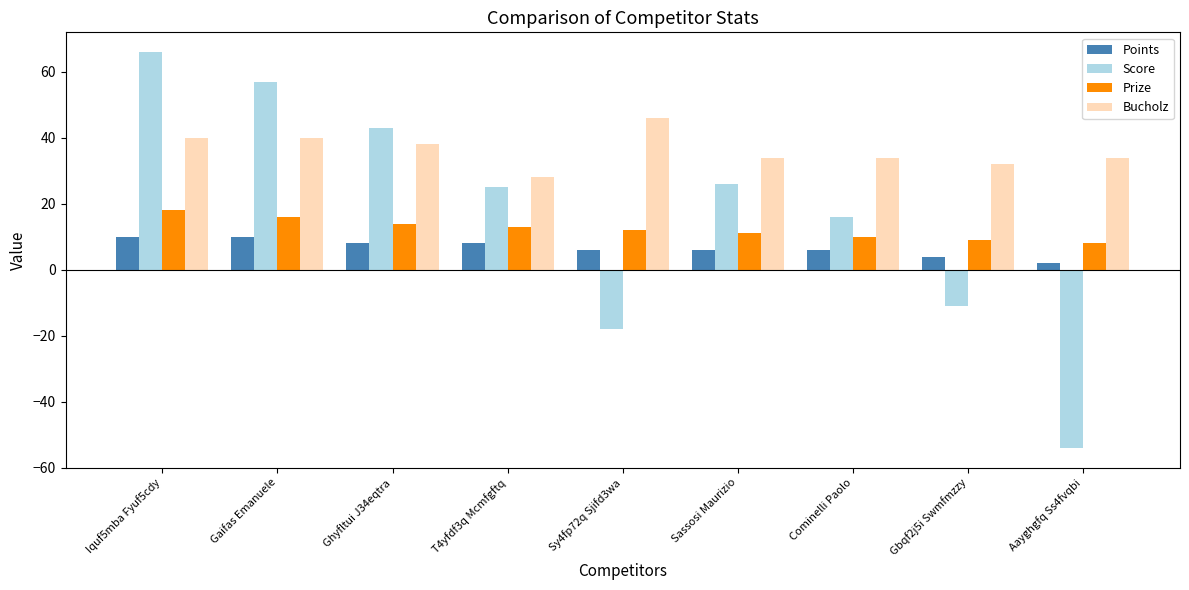

Reading right to left, transcribe all the data shown in this chart.

Points: Aayghgfq Ss4fvqbi=2	Gbqf2j5i Swmfmzzy=4	Cominelli Paolo=6	Sassosi Maurizio=6	Sy4fp72q Sjifd3wa=6	T4yfdf3q Mcmfgftq=8	Ghyfltui J34eqtra=8	Gaifas Emanuele=10	Iquf5mba Fyuf5cdy=10
Score: Aayghgfq Ss4fvqbi=-54	Gbqf2j5i Swmfmzzy=-11	Cominelli Paolo=16	Sassosi Maurizio=26	Sy4fp72q Sjifd3wa=-18	T4yfdf3q Mcmfgftq=25	Ghyfltui J34eqtra=43	Gaifas Emanuele=57	Iquf5mba Fyuf5cdy=66
Prize: Aayghgfq Ss4fvqbi=8	Gbqf2j5i Swmfmzzy=9	Cominelli Paolo=10	Sassosi Maurizio=11	Sy4fp72q Sjifd3wa=12	T4yfdf3q Mcmfgftq=13	Ghyfltui J34eqtra=14	Gaifas Emanuele=16	Iquf5mba Fyuf5cdy=18
Bucholz: Aayghgfq Ss4fvqbi=34	Gbqf2j5i Swmfmzzy=32	Cominelli Paolo=34	Sassosi Maurizio=34	Sy4fp72q Sjifd3wa=46	T4yfdf3q Mcmfgftq=28	Ghyfltui J34eqtra=38	Gaifas Emanuele=40	Iquf5mba Fyuf5cdy=40